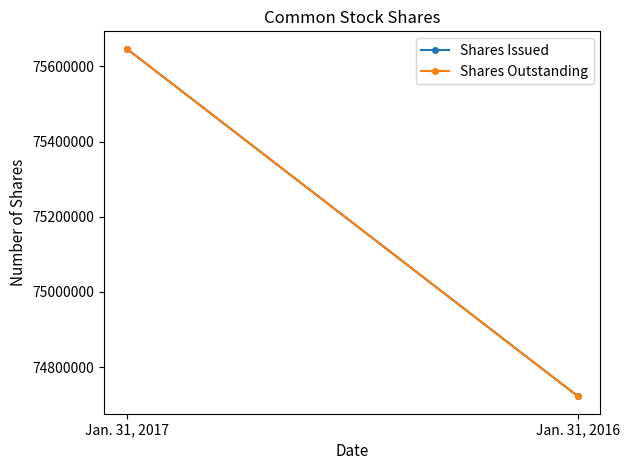

Rank the series by their maximum value, from highest to lowest.

Shares Issued, Shares Outstanding